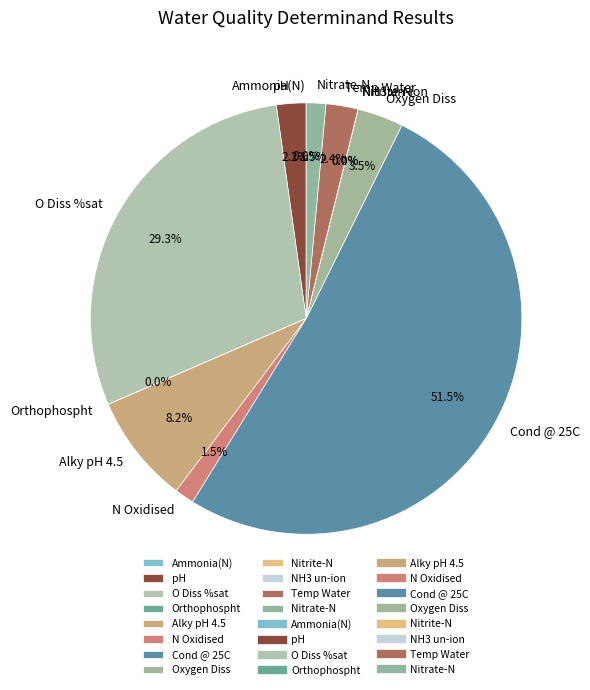

Which slice represents more than half of the pie?

Cond @ 25C